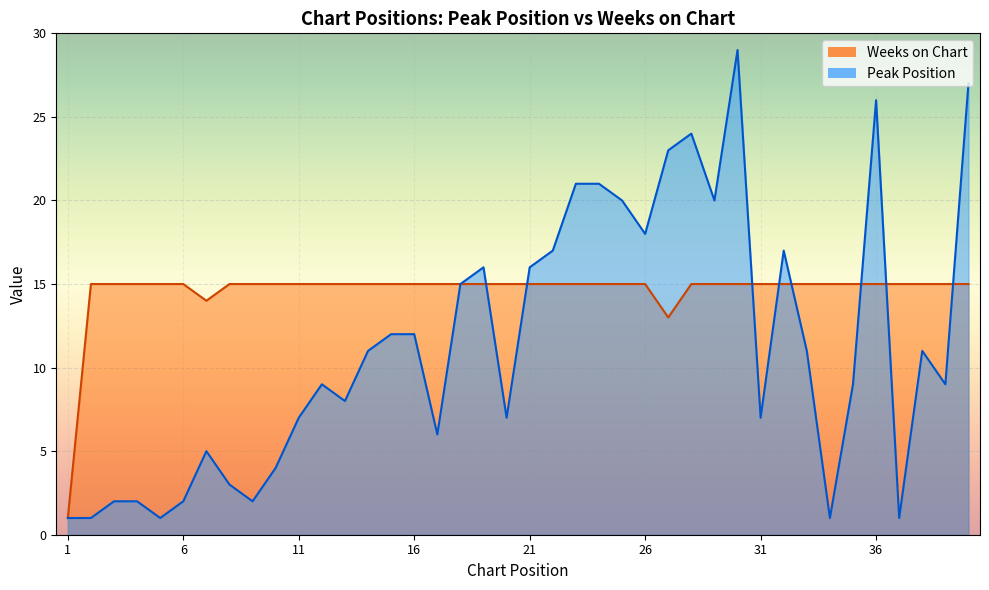

How many lines are shown in the chart?

2